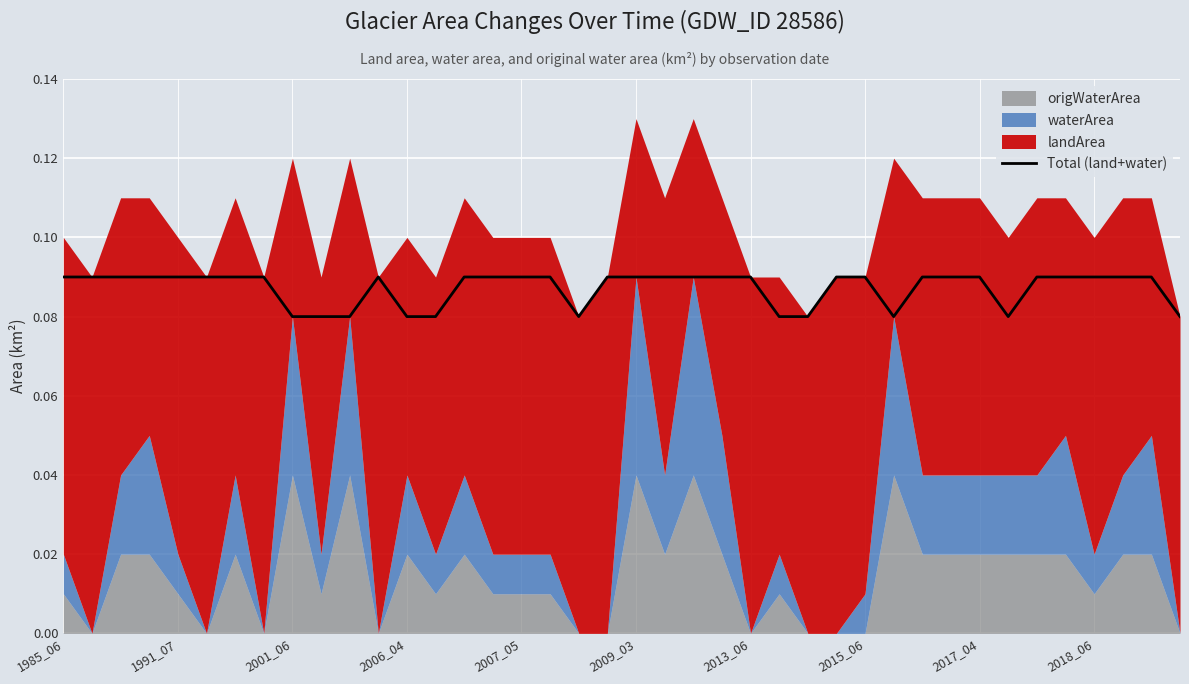

Is it true that Total (land+water) equals 0.2 at 2015_06?

False